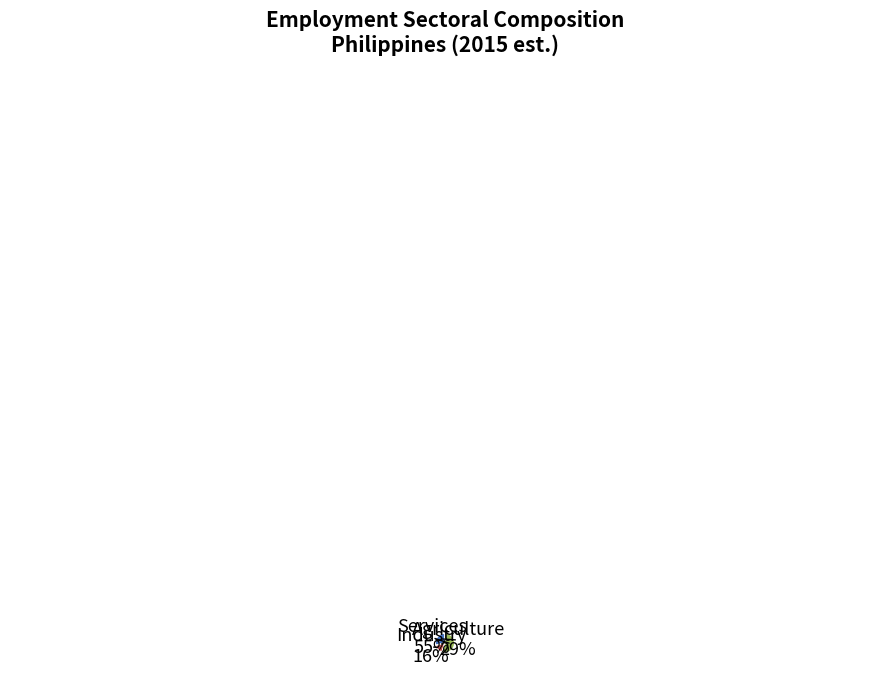

How many segments does this pie chart have?

3